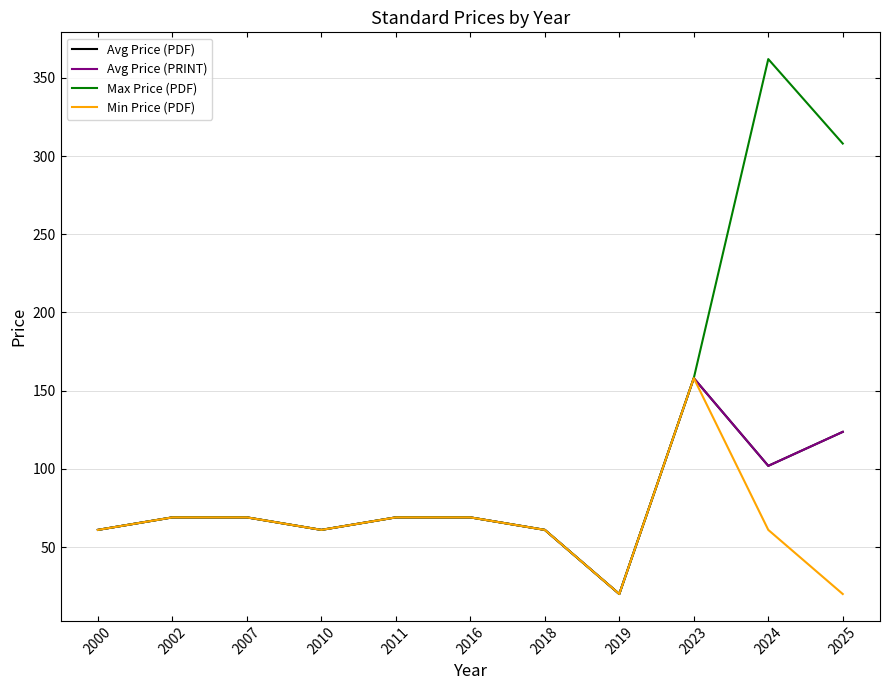

Does the chart have visible grid lines?

Yes